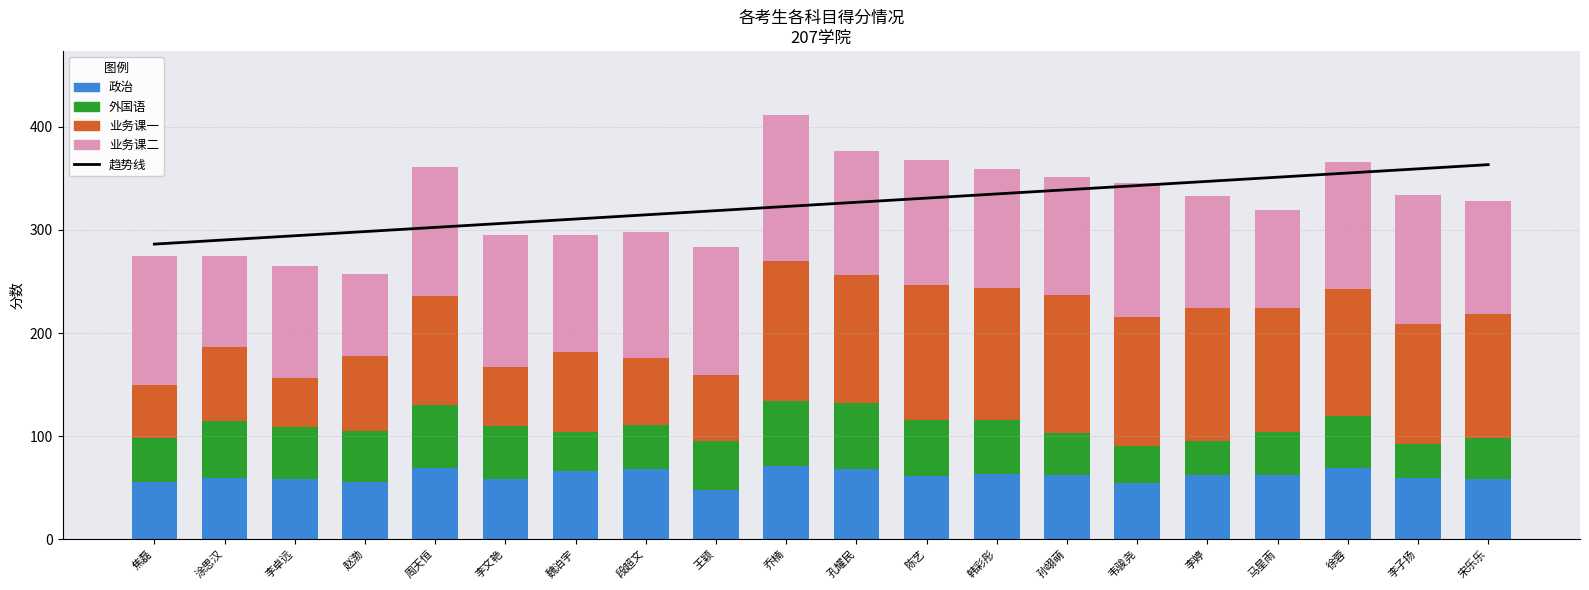

What is the label of the 7th bar from the right?

孙翊萌